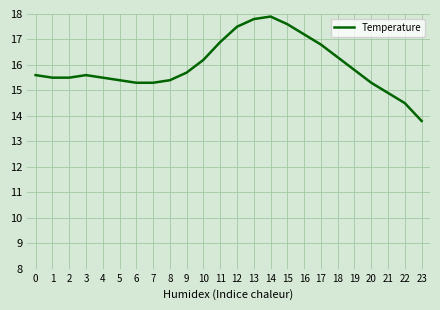

What is the average value?

16.0